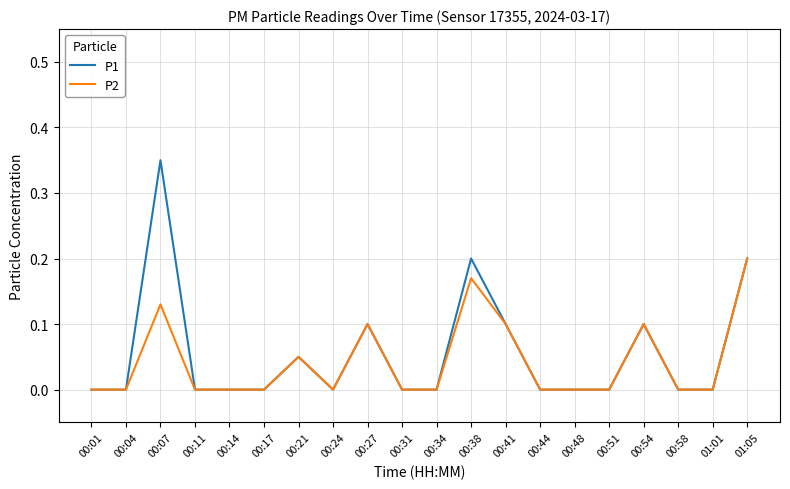

Which category has the highest value across all series?

00:07